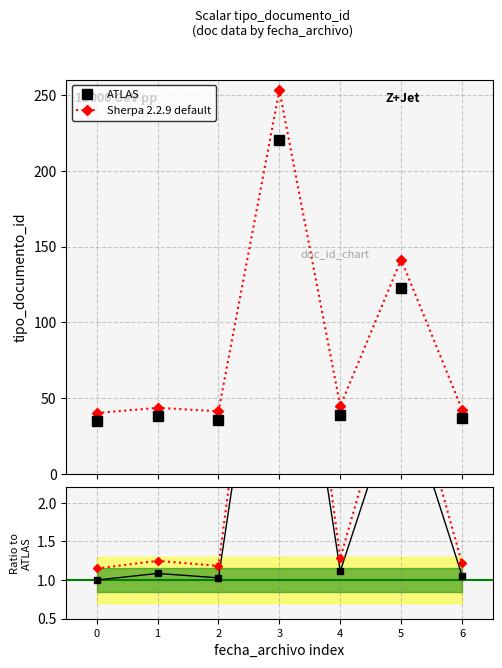

What is the value of the ATLAS point at the 2nd from the left?

38.0